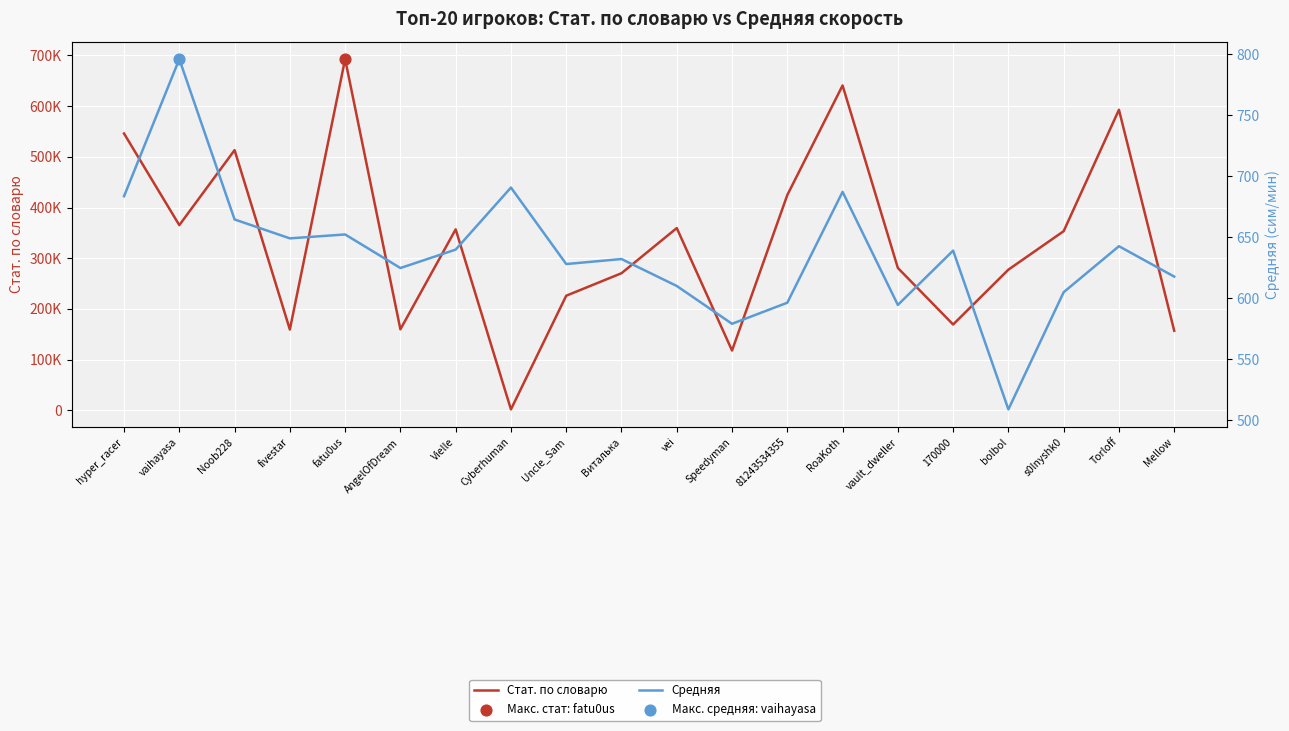

Which series contains the lowest Y value?

Средняя